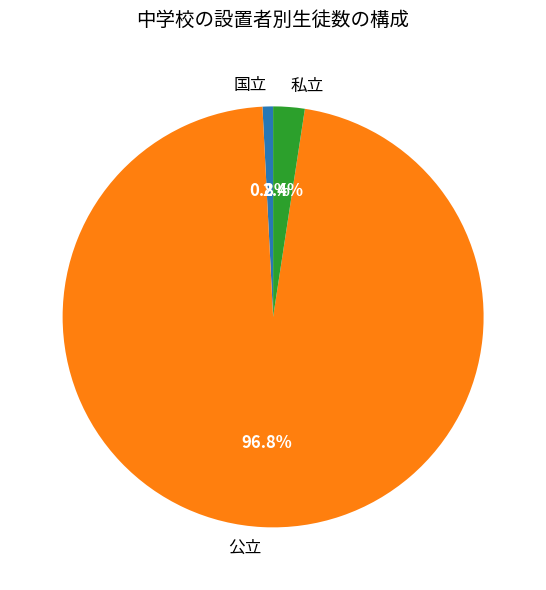

The 私立 slice represents 2% of the pie. True or false?

True